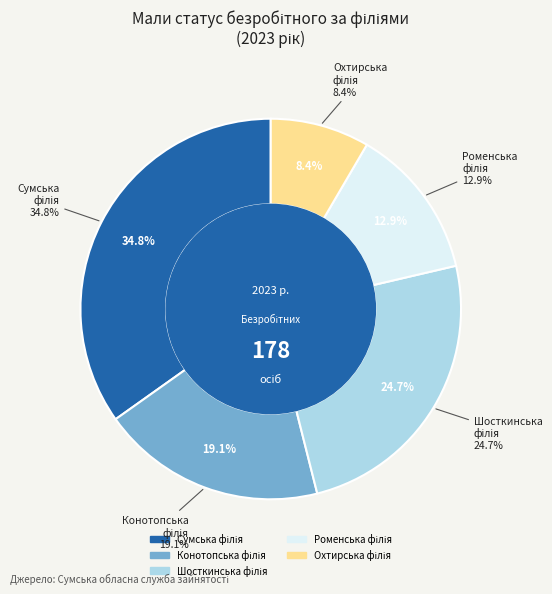

Is it true that Сумська філія is 35% of the pie?

True